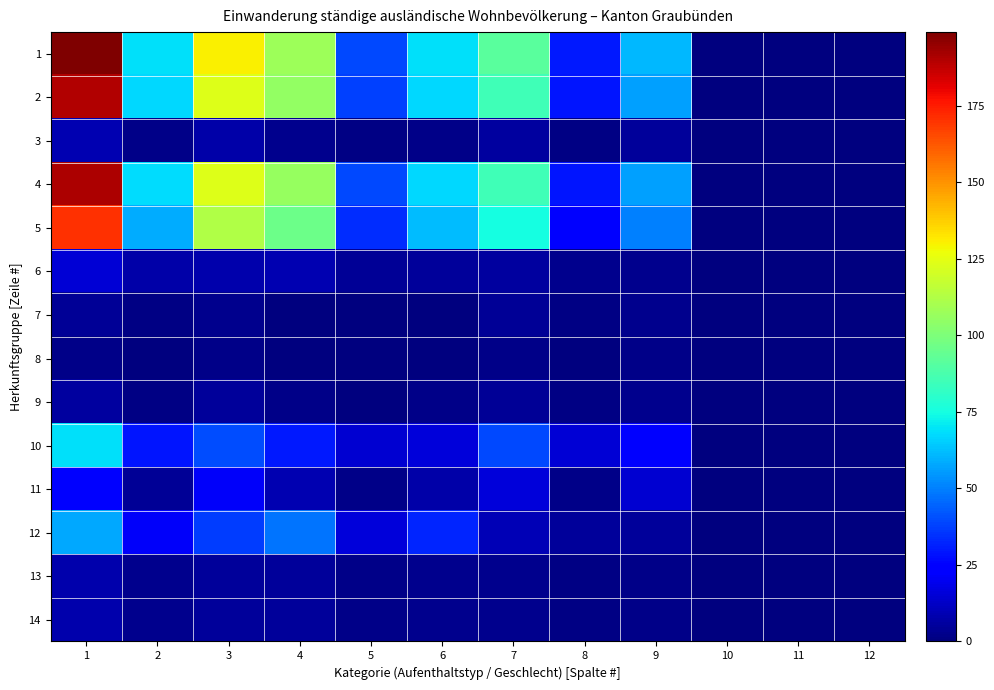

Rank the series at 9 from highest to lowest value.

1, 2, 4, 5, 10, 11, 3, 12, 6, 7, 9, 8, 13, 14